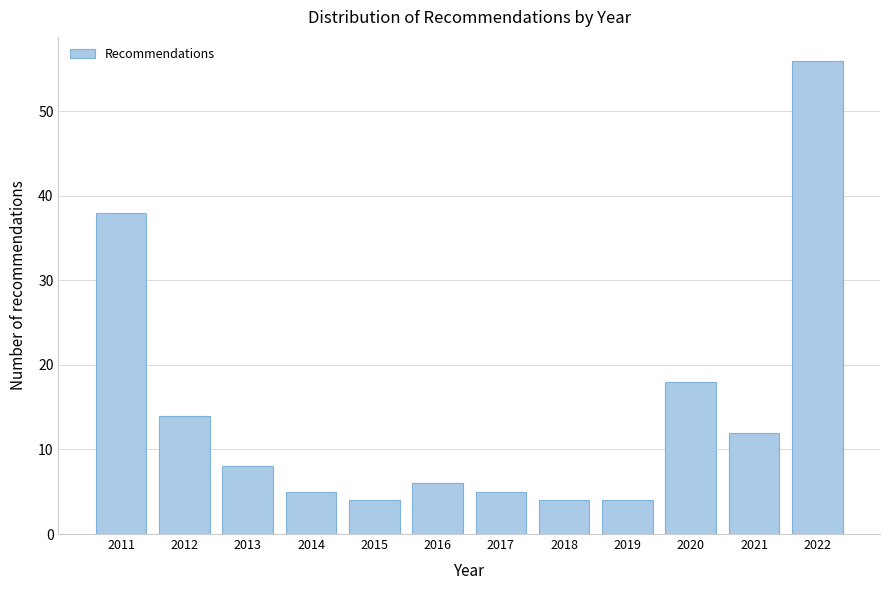

Reading left to right, extract all data points from this chart.

38	14	8	5	4	6	5	4	4	18	12	56